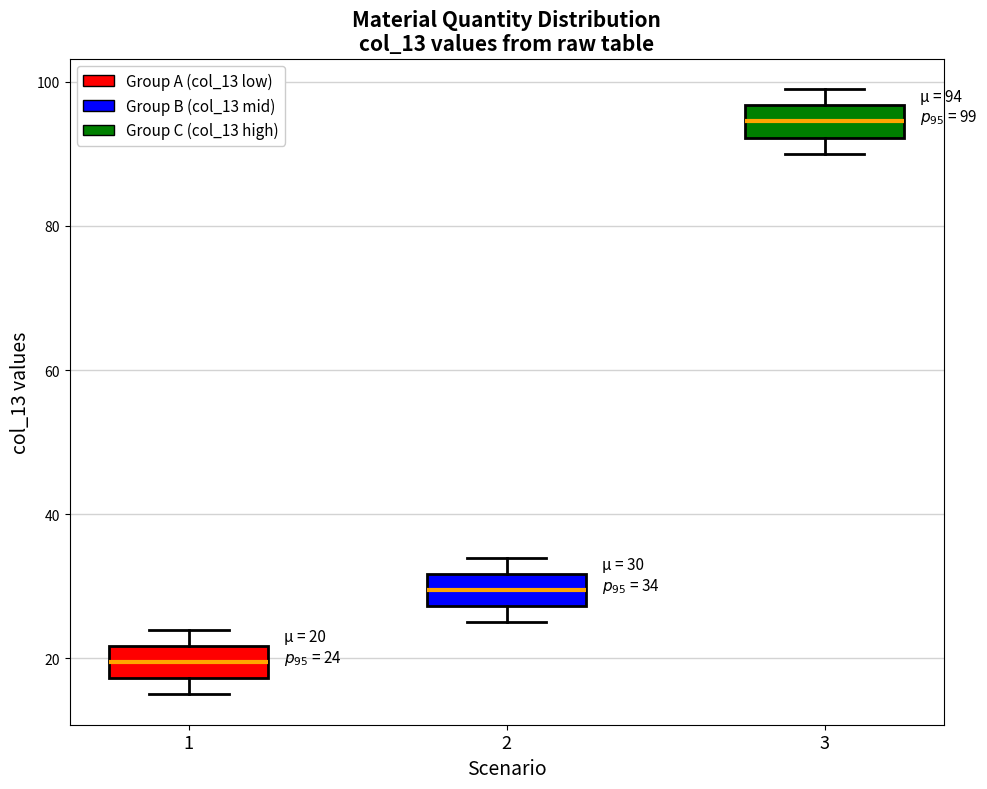

Which box has the highest median line?

3